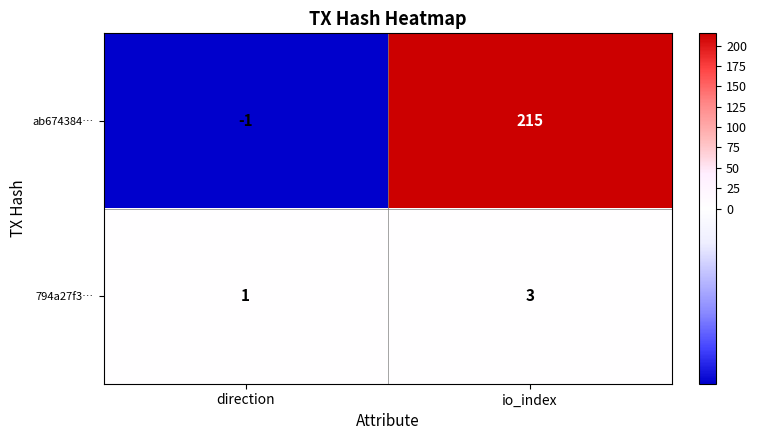

How many series are shown in this chart?

2